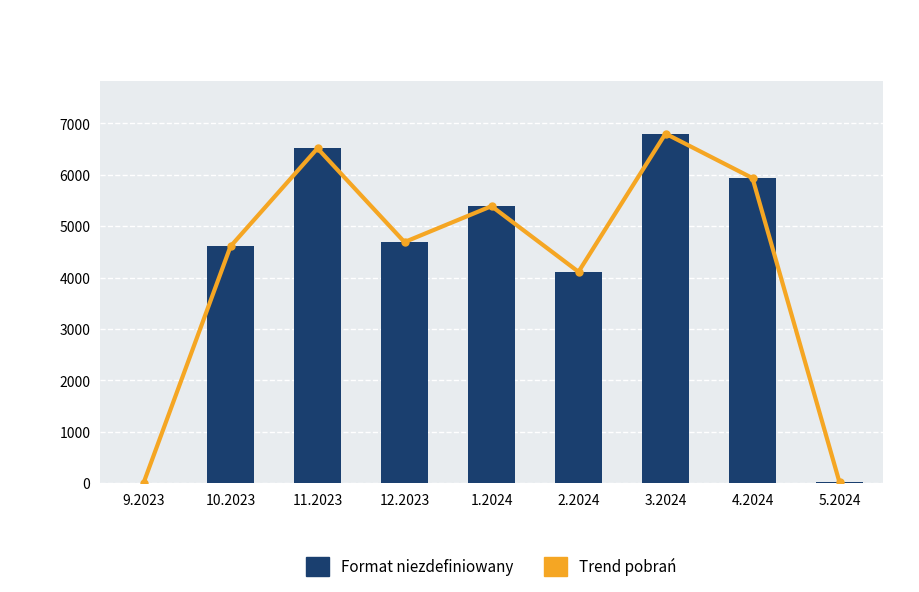

What is the lowest value of the Trend pobrań series?

2